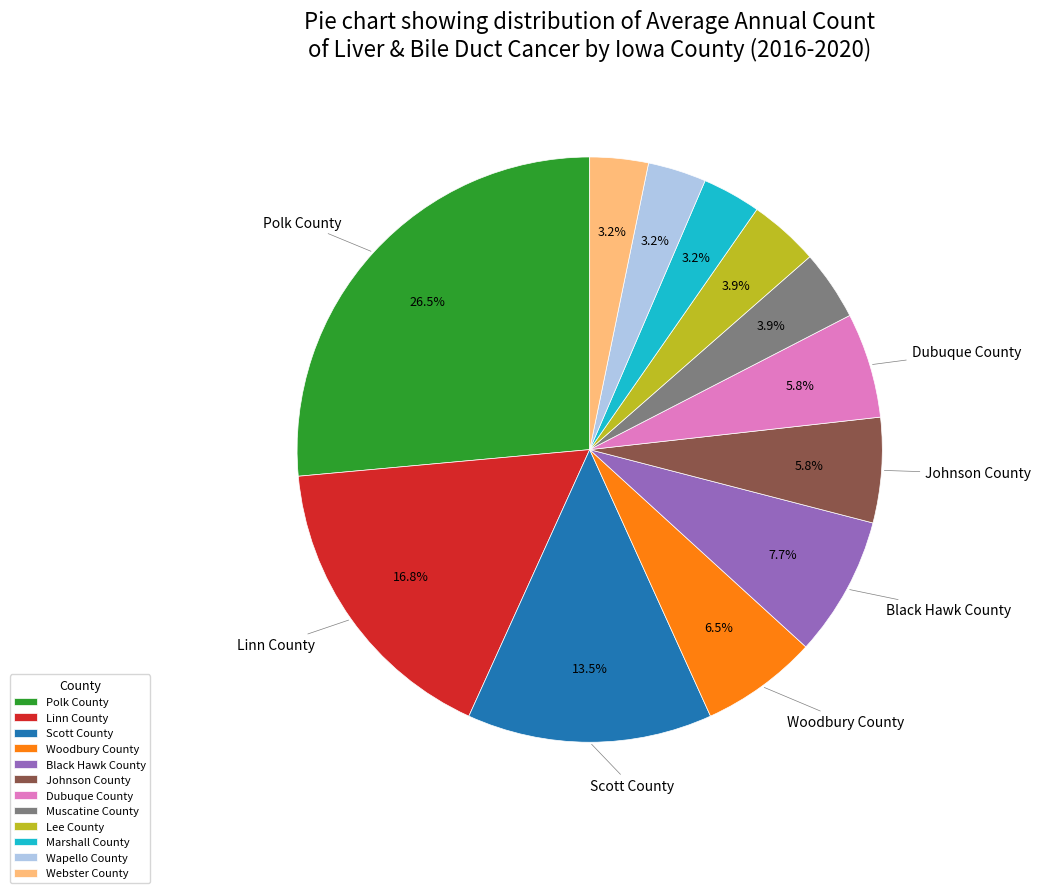

Is there a majority slice in this chart?

No